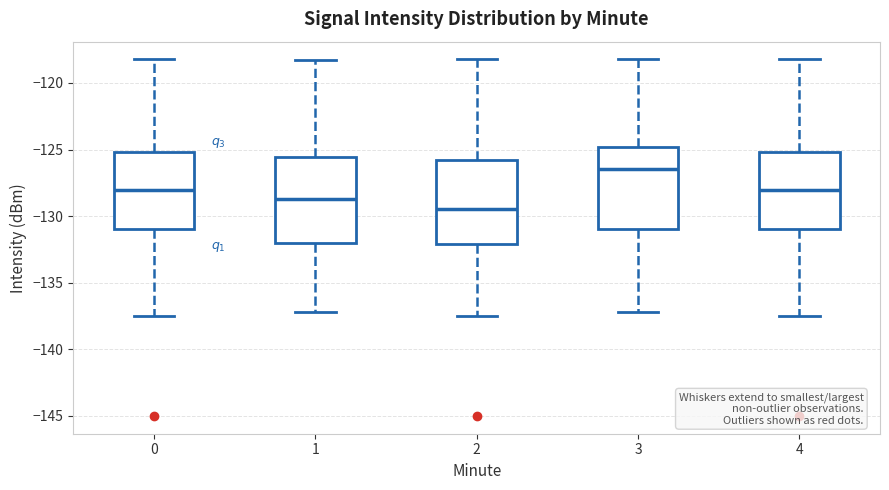

Which box has the highest median line?

3